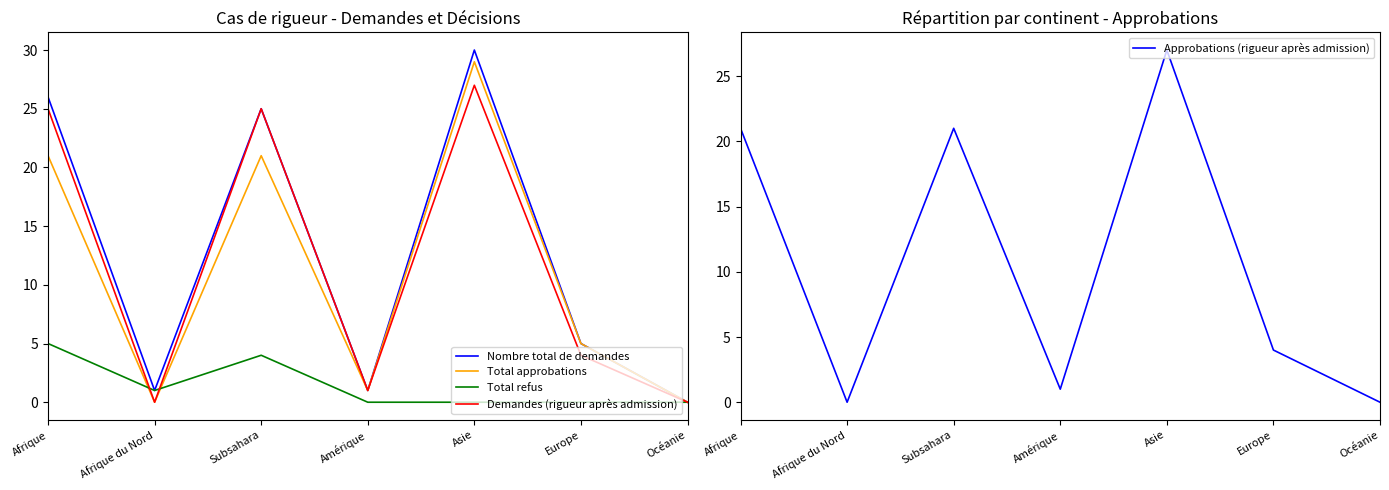

What is the label of the 6th point from the left?

Europe